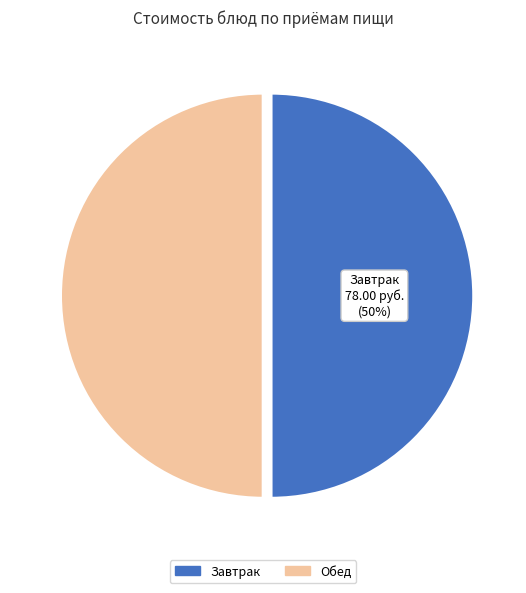

To the nearest percent, what is the average slice percentage?

50%